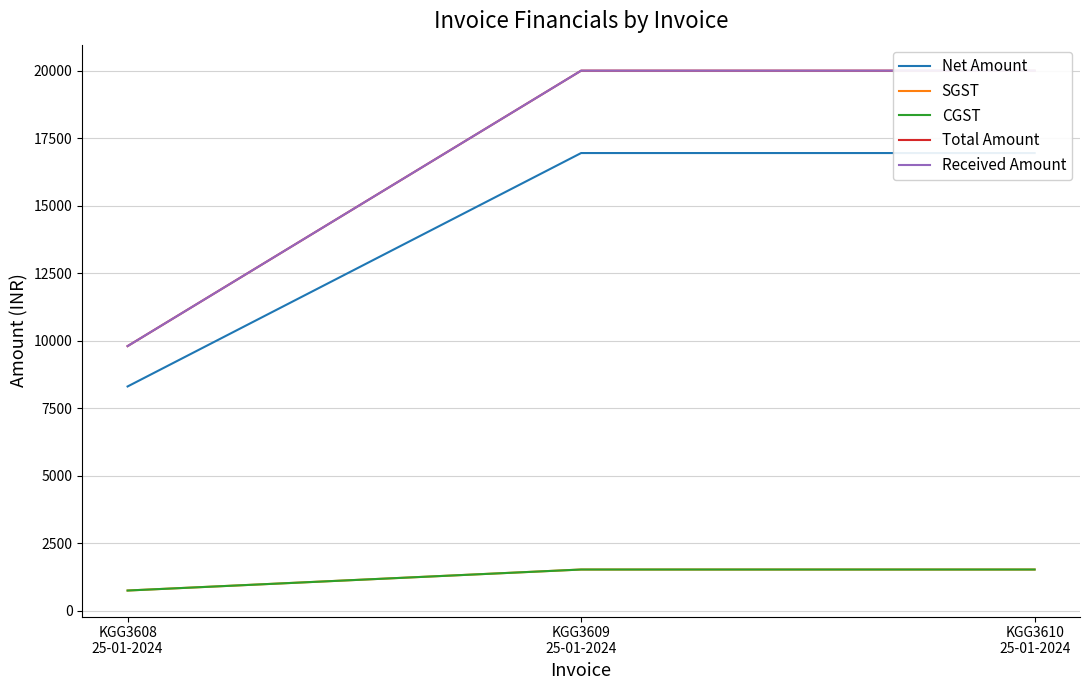

How many values in the CGST series exceed 1525?

2